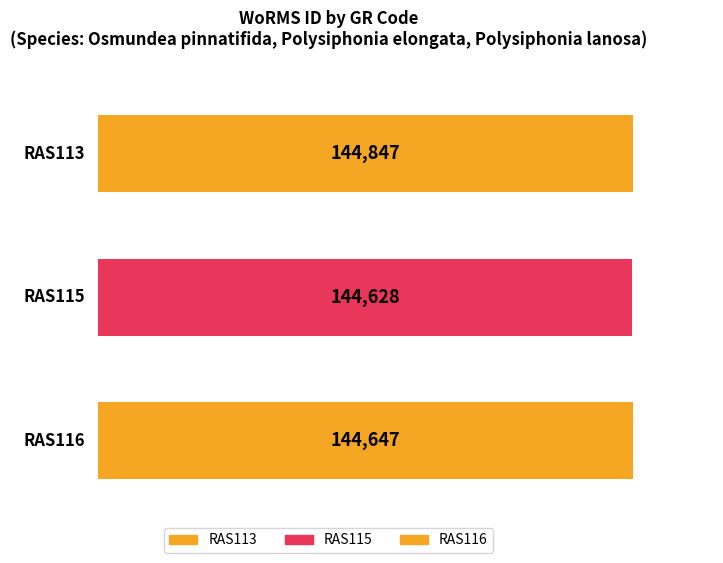

Does the chart contain stacked bars?

No